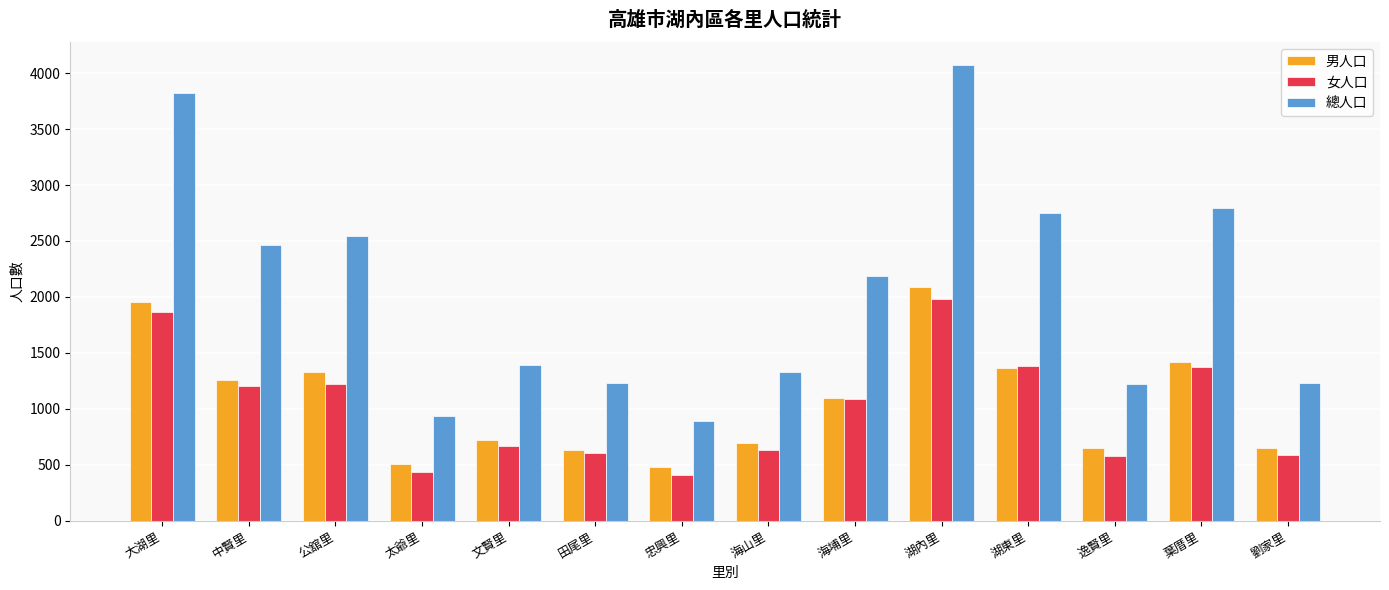

At which category is the sum across all series the highest?

湖內里